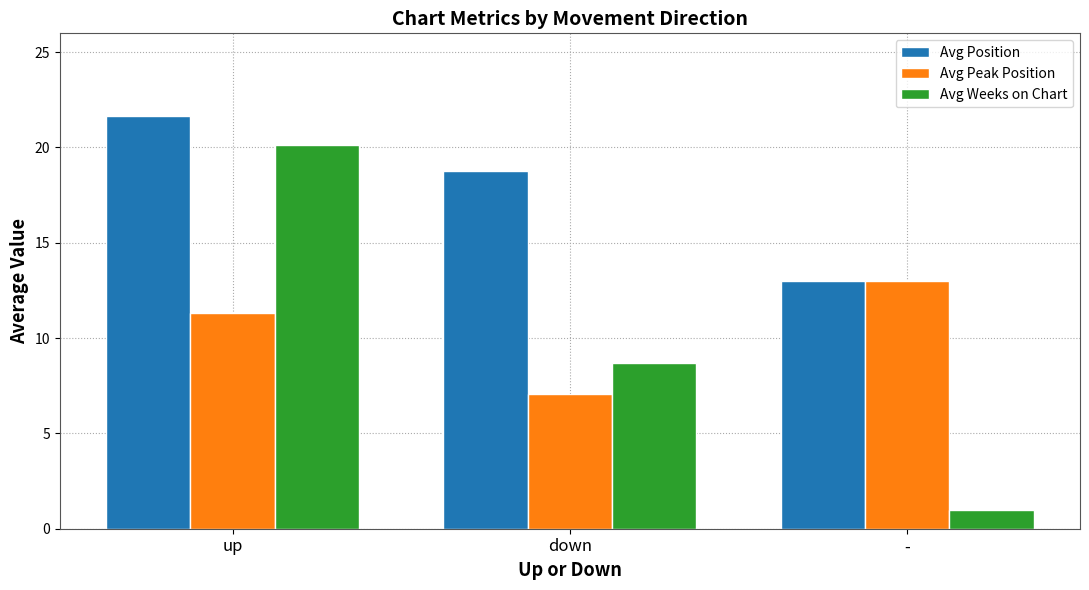

What is the smallest value displayed?

1.0